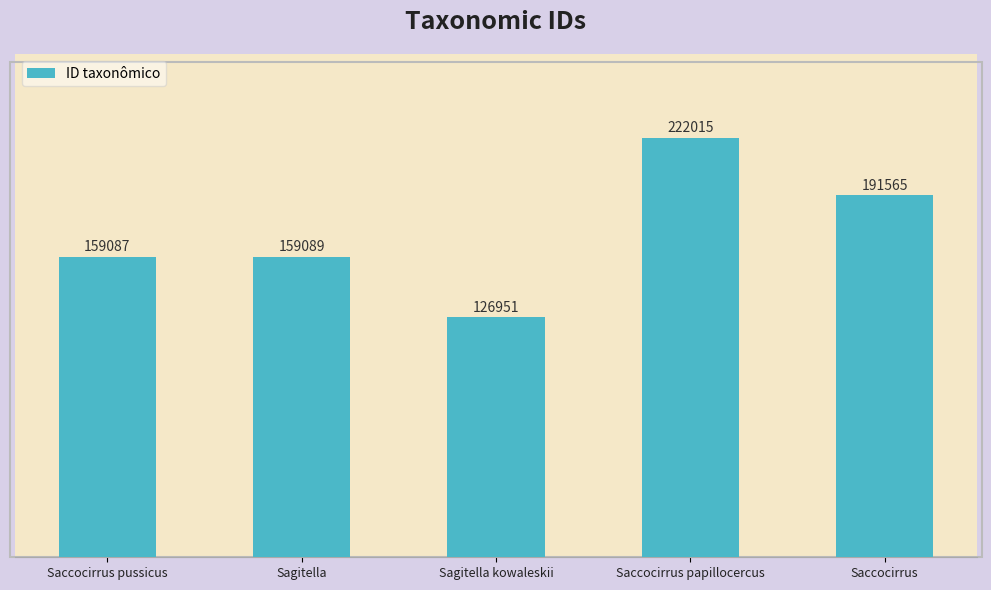

What is the difference between the maximum and minimum values?

95064